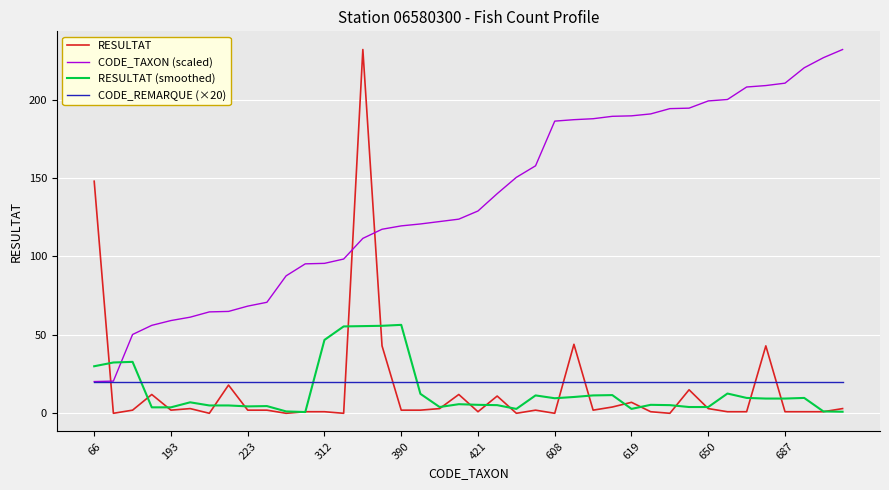

Which series has the largest total across all categories?

CODE_TAXON (scaled)